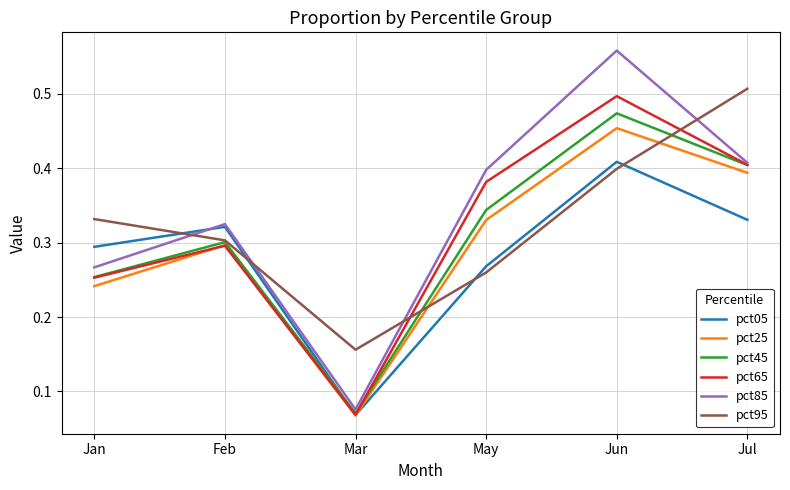

What position from the left is May?

4